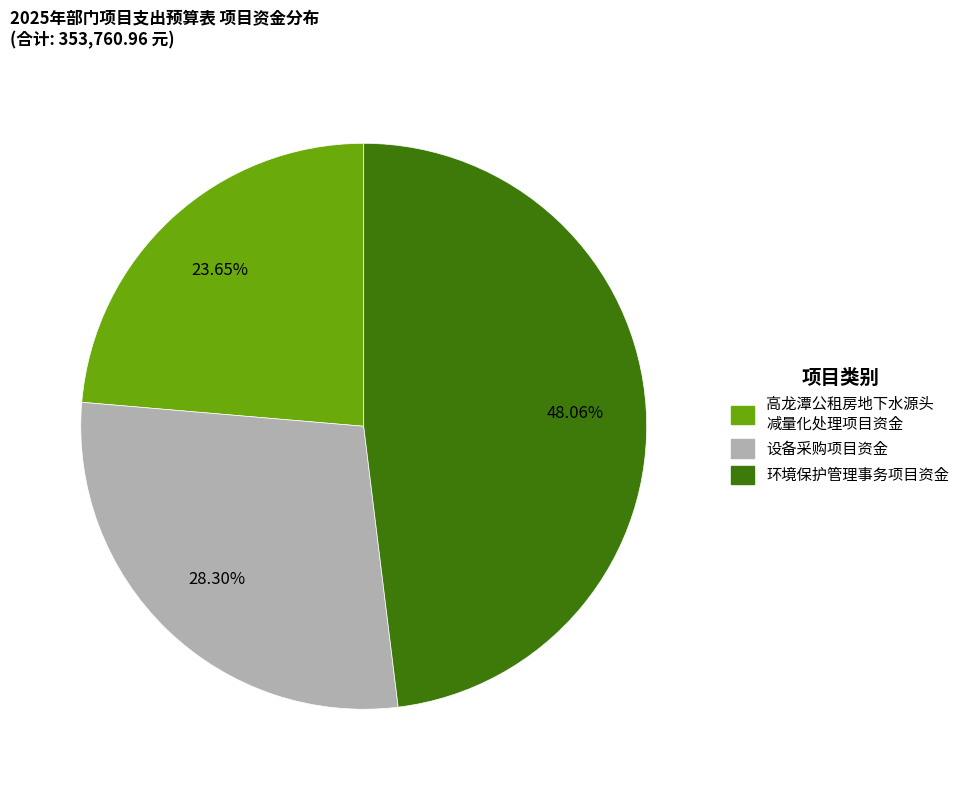

Is there any slice that represents more than half of the pie?

No